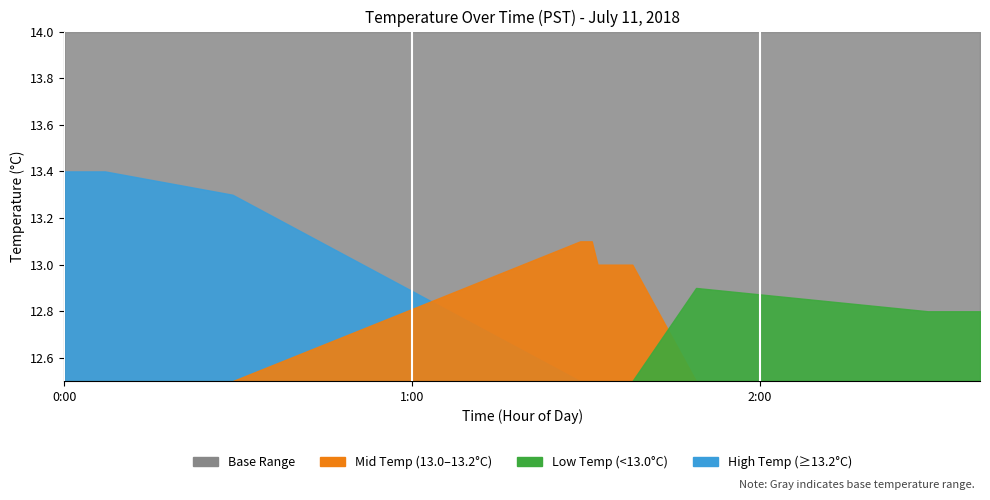

Reading left to right, transcribe all the data shown in this chart.

13.4	13.4	13.4	13.4	13.4	13.4	13.4	13.4	13.3	13.1	13.1	13.1	13.0	13.0	13.0	13.0	13.0	13.0	13.0	12.9	12.8	12.8	12.8	12.8	12.8	12.8	12.8	12.8	12.8	12.8